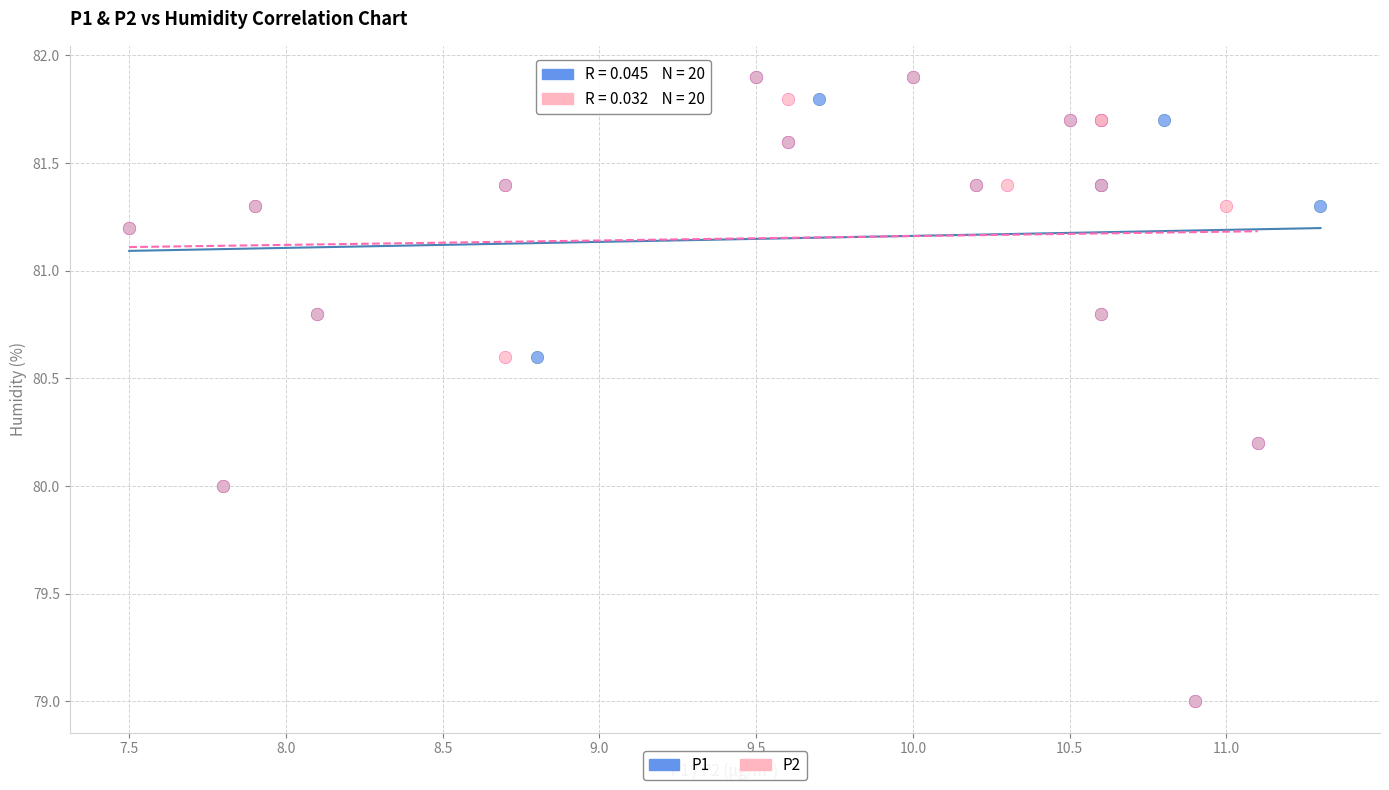

What are all the series names shown in the legend?

P1, P2